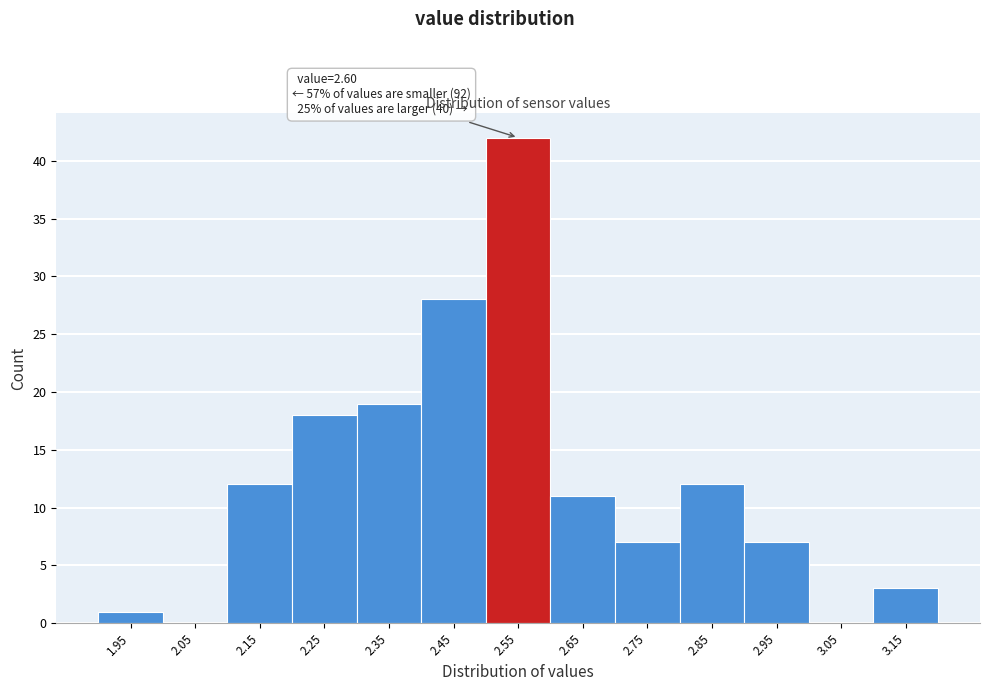

Reading left to right, what are all the values shown in this chart?

1.95=1	2.05=0	2.15=12	2.25=18	2.35=19	2.45=28	2.55=42	2.65=11	2.75=7	2.85=12	2.95=7	3.05=0	3.15=3